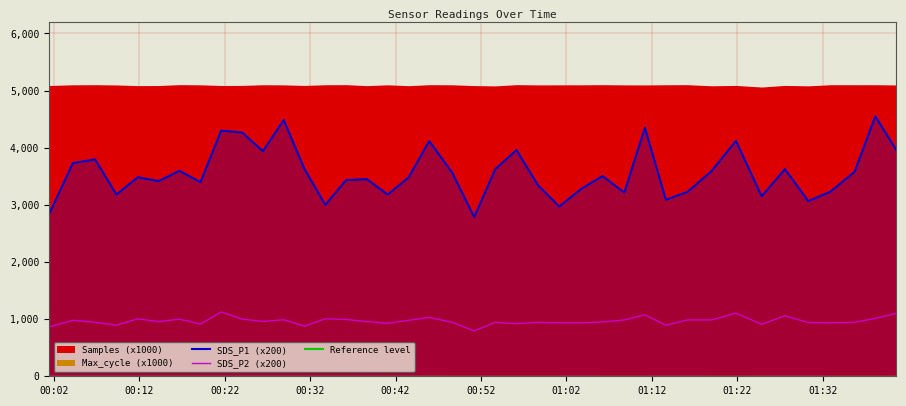

True or false: SDS_P2 (x200) and SDS_P1 (x200) cross at least once.

False